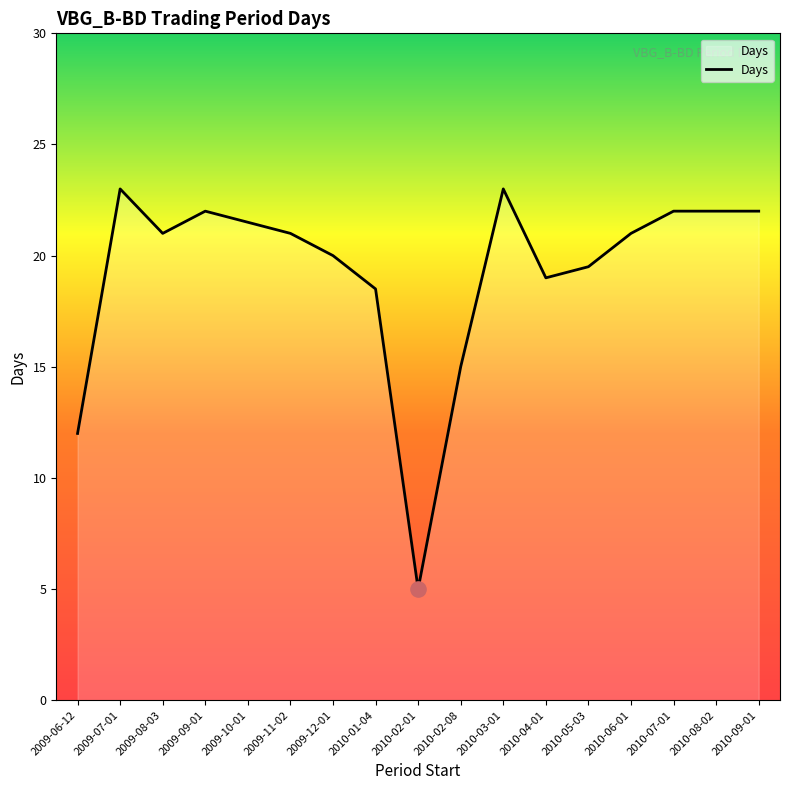

Approximately how many times larger is the value at 2010-02-01 compared to 2009-09-01?

0.2